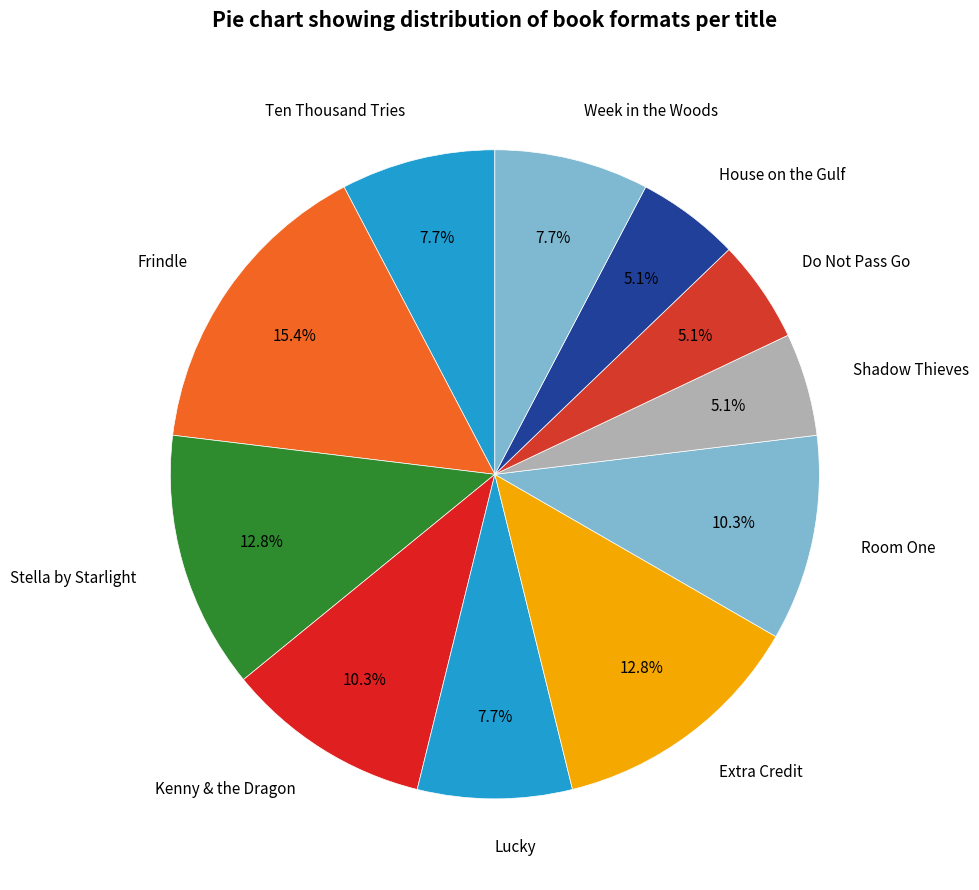

Combined, do Extra Credit and Kenny & the Dragon account for over 50%?

No